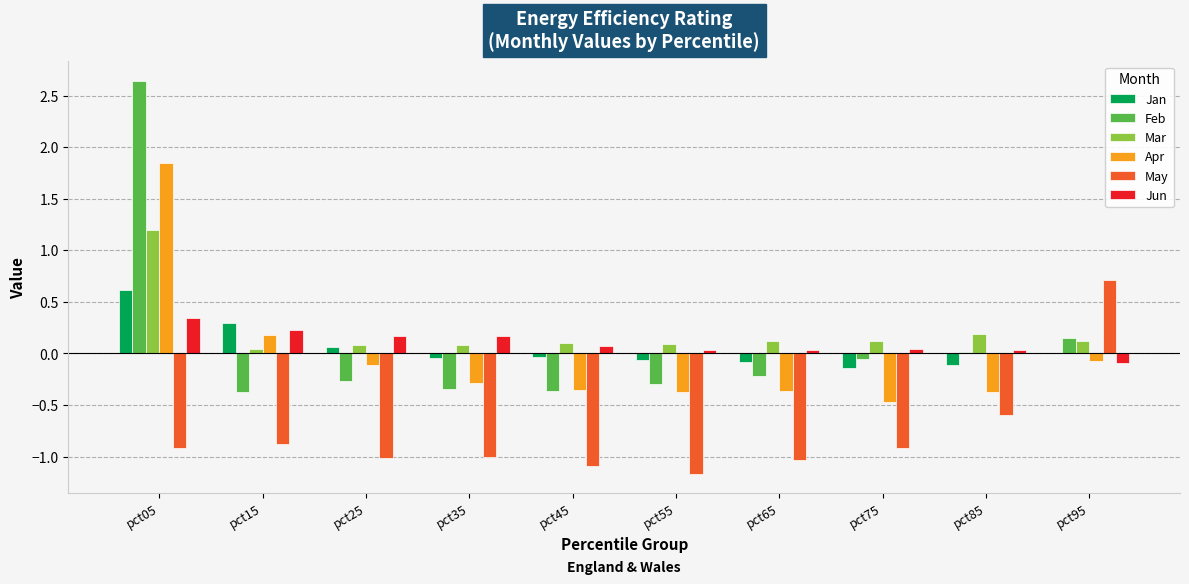

Is the value of Feb at pct25 greater than the value of Apr at pct15?

No